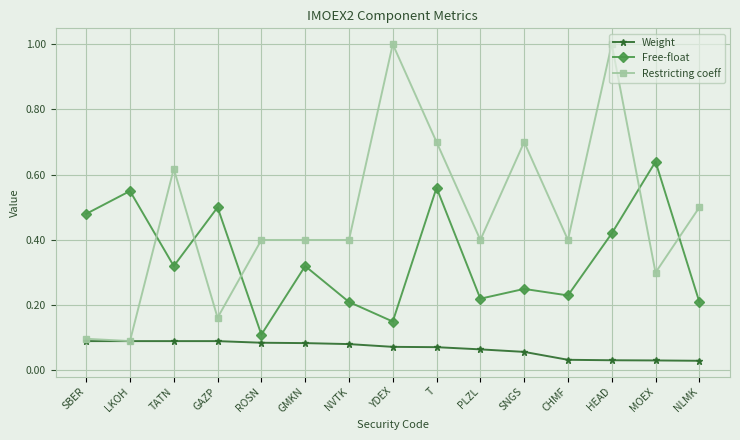

Does the chart display data point markers on the line(s)?

Yes